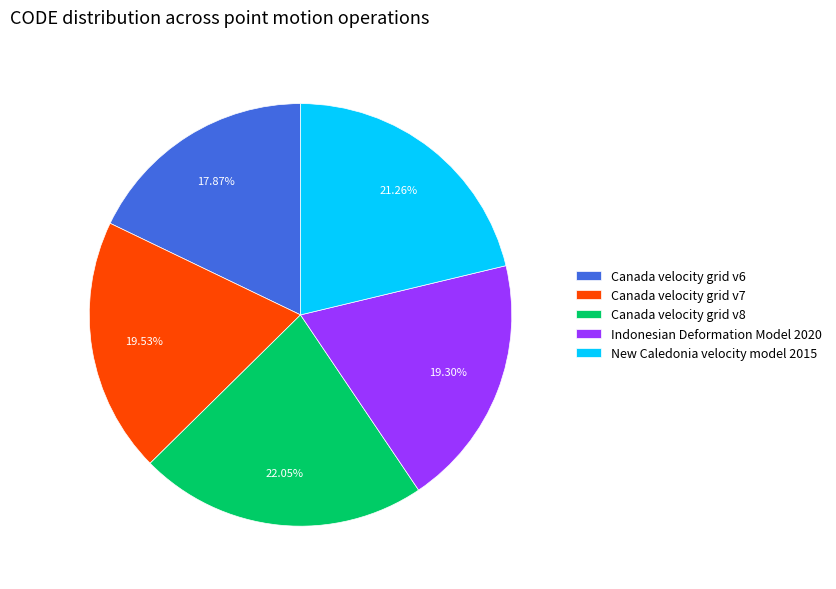

Between Canada velocity grid v7 and Canada velocity grid v6, which is larger?

Canada velocity grid v7